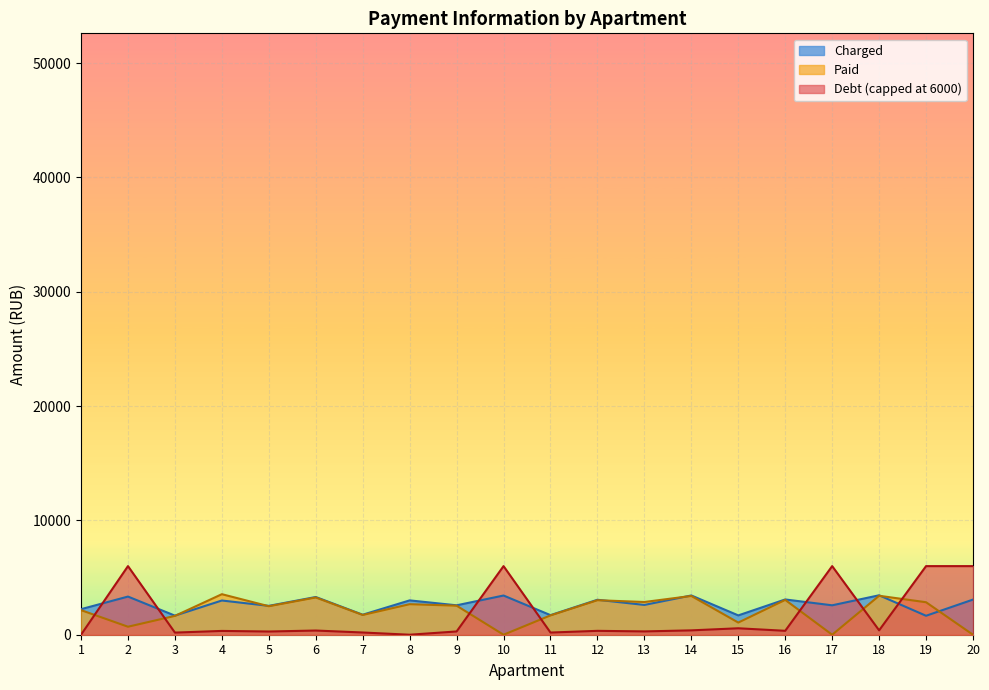

What is the difference between the Charged values at 19 and 3?

10.8